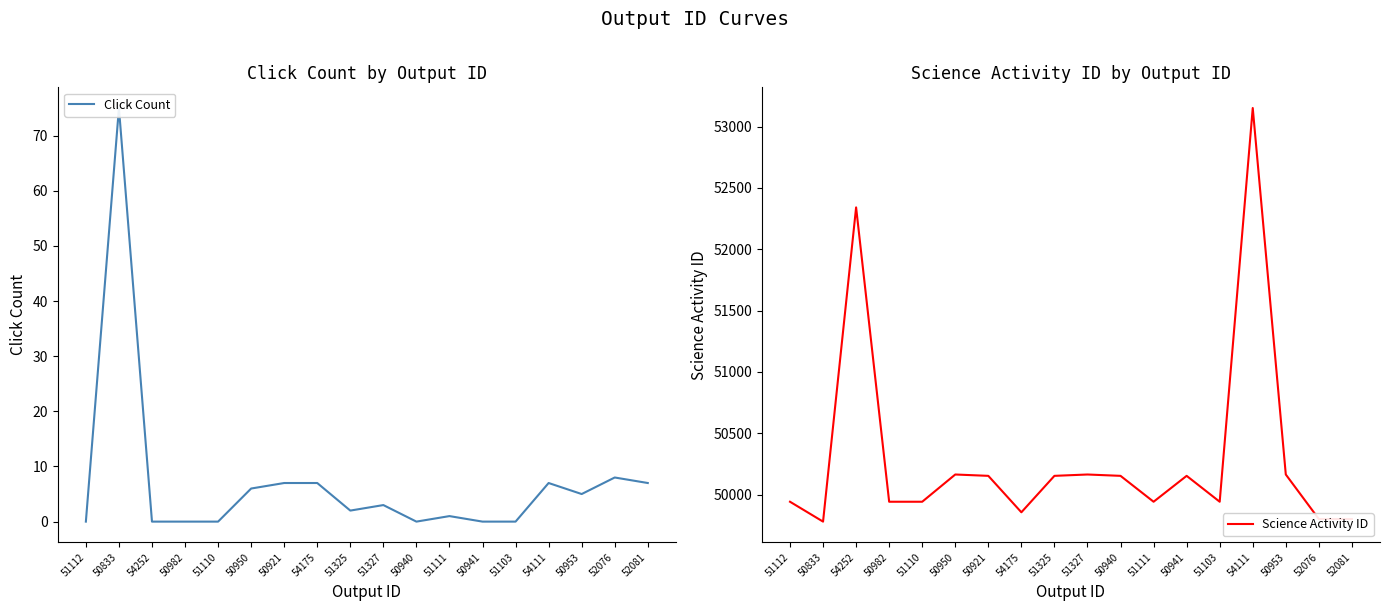

What is the difference between the highest and lowest values at 52081?

49794